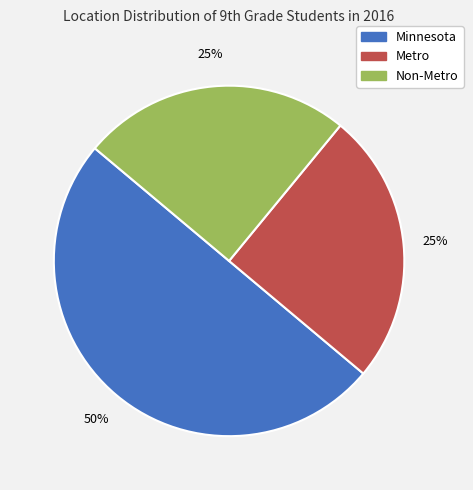

Which category has the biggest portion of the pie?

Minnesota